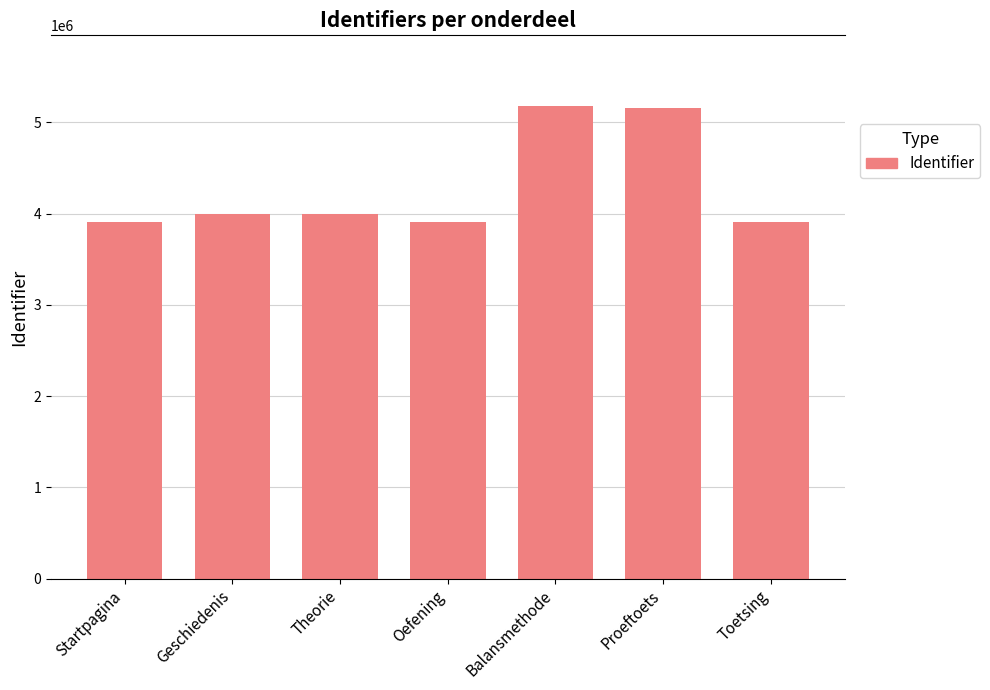

What is the maximum value shown in the chart?

5178844